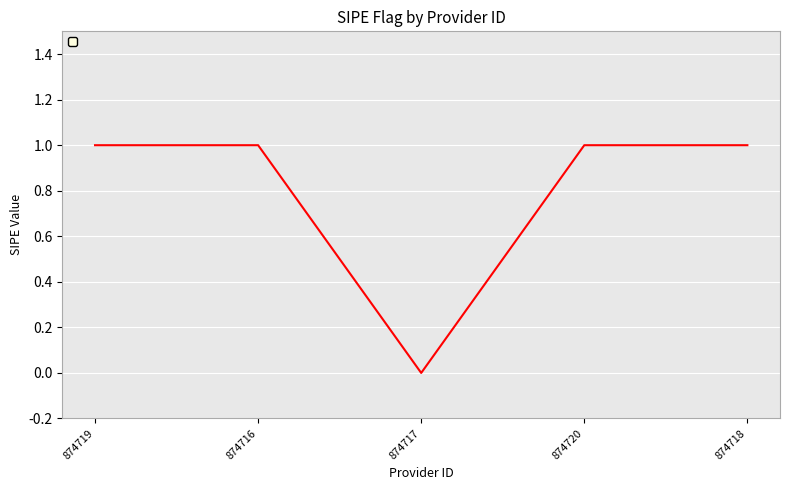

The chart shows a value of 0 at 874719. True or false?

False